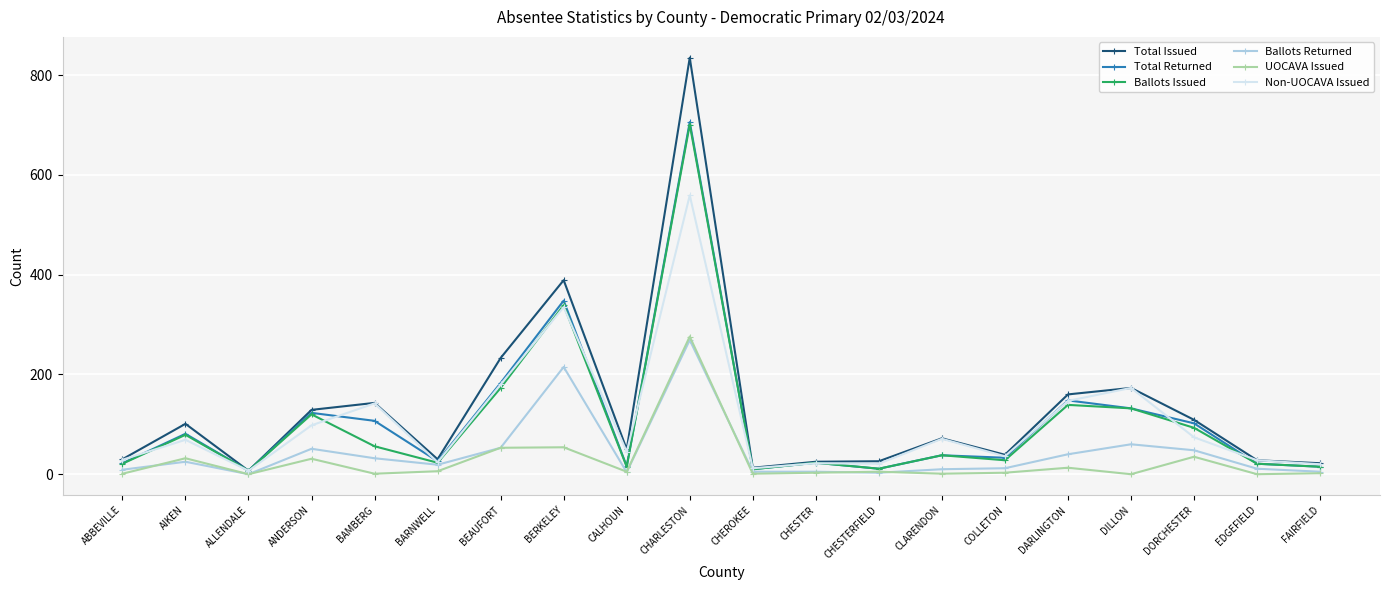

How many lines are shown in the chart?

6